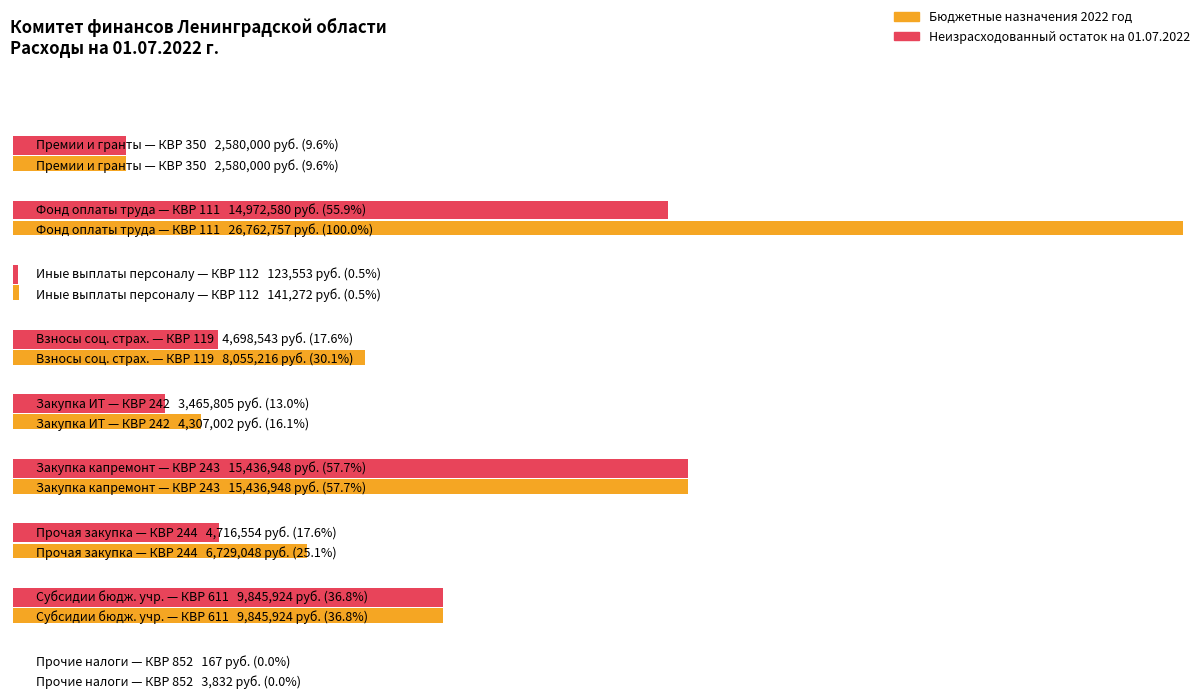

How many data points in Бюджетные назначения 2022 год are above 6729047?

5